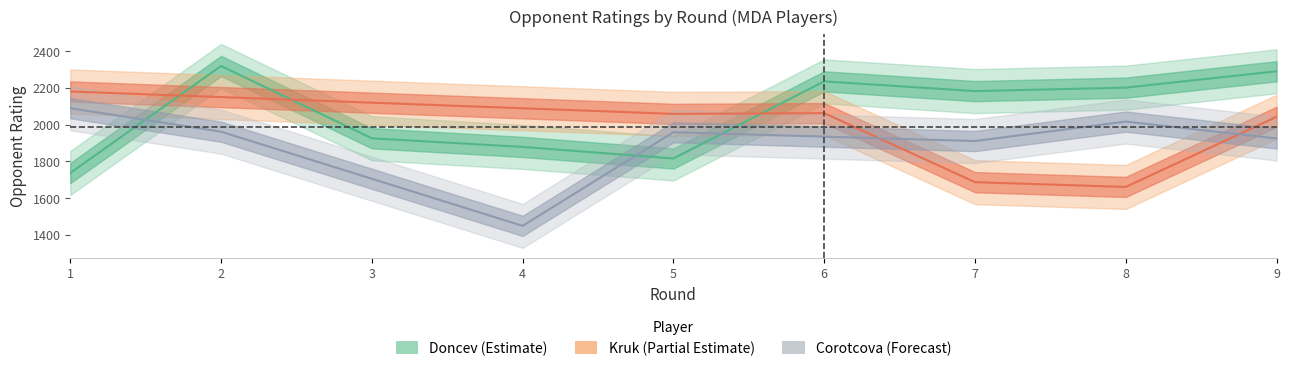

What is the value of the Kruk_Rating point at the 7th from the left?

1686